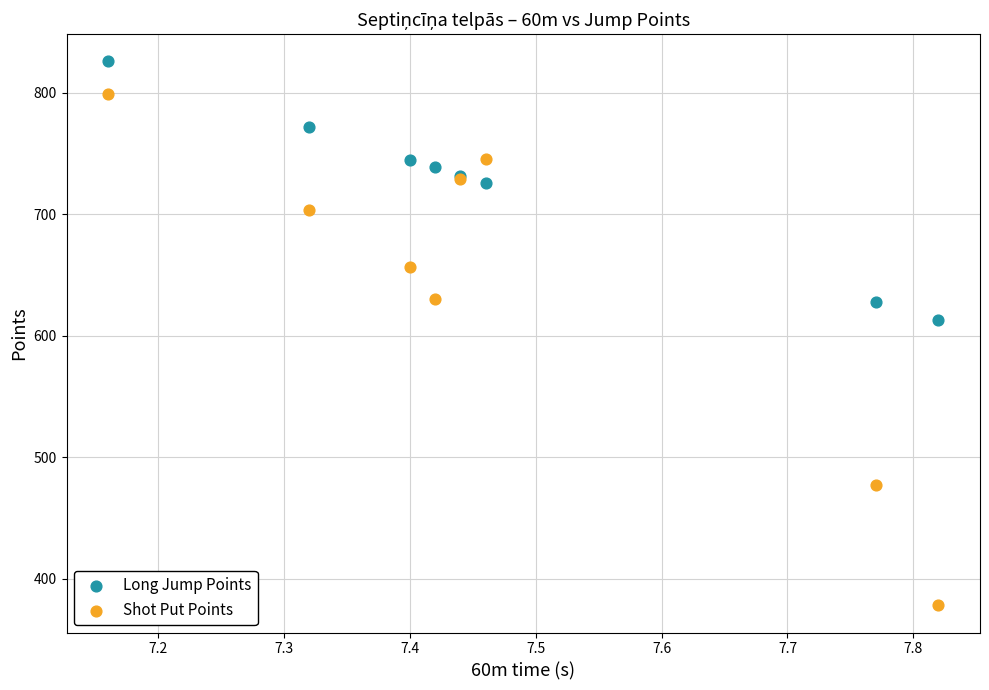

In the Shot Put Points series, what Y value is closest to 588?

630